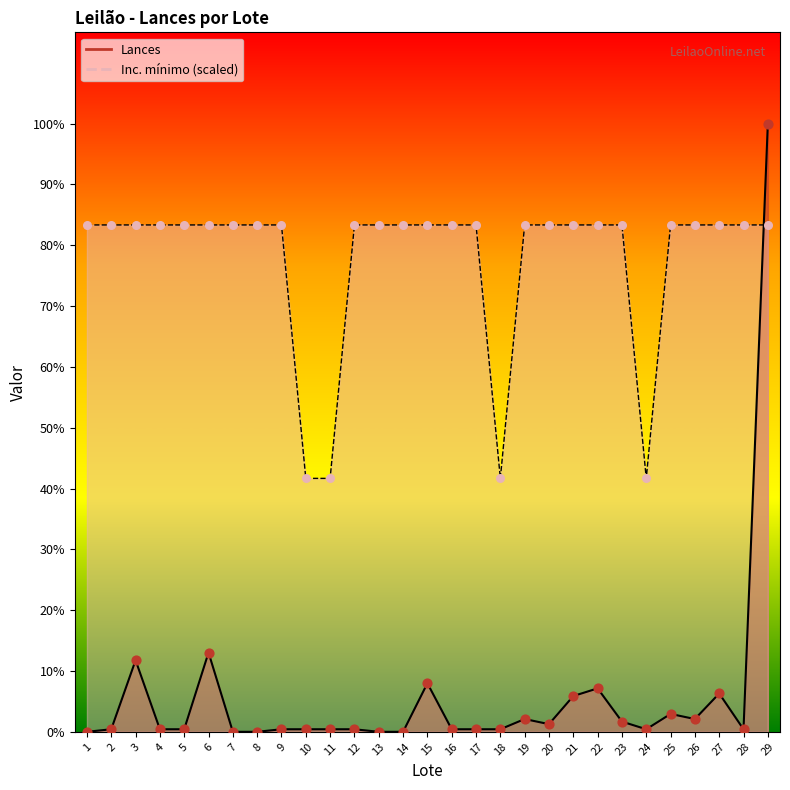

Which series has the largest Y range (max minus min)?

Lances